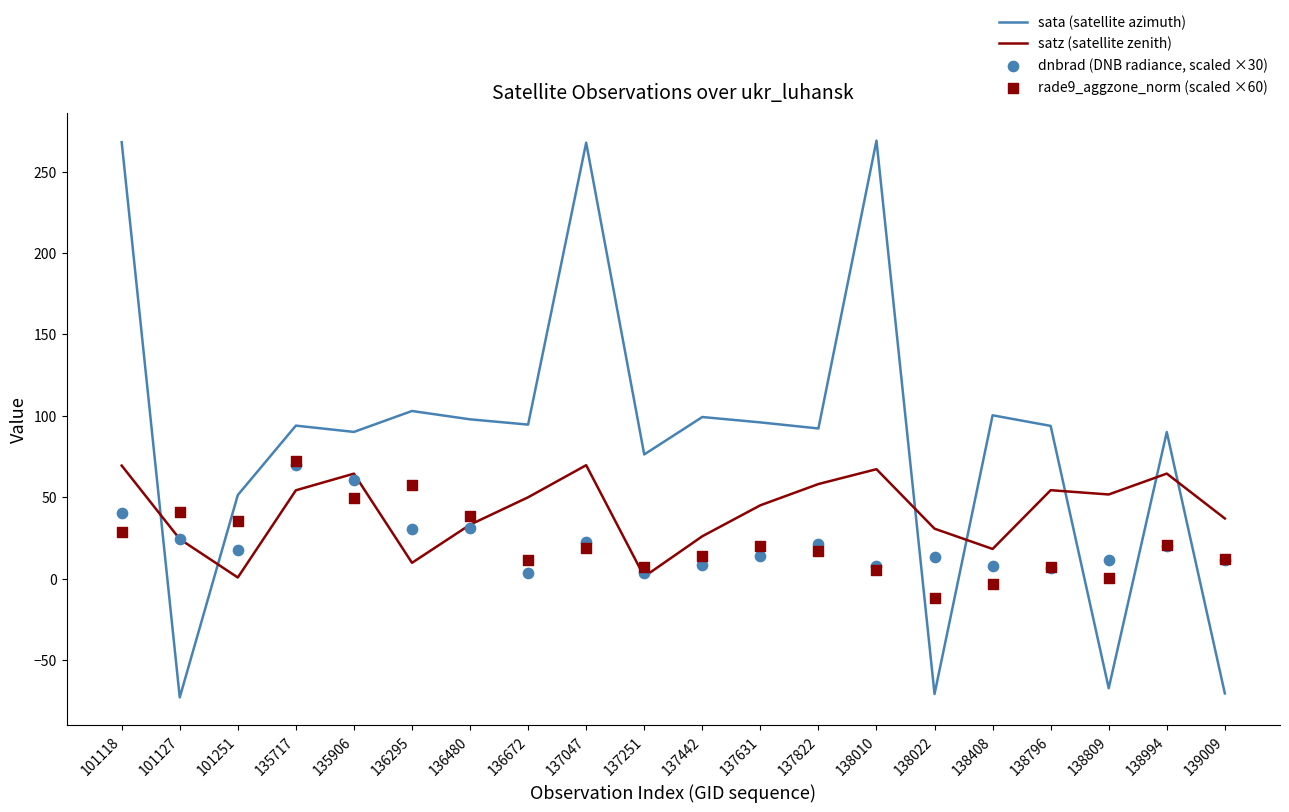

At which category is the sum across all series the highest?

101118